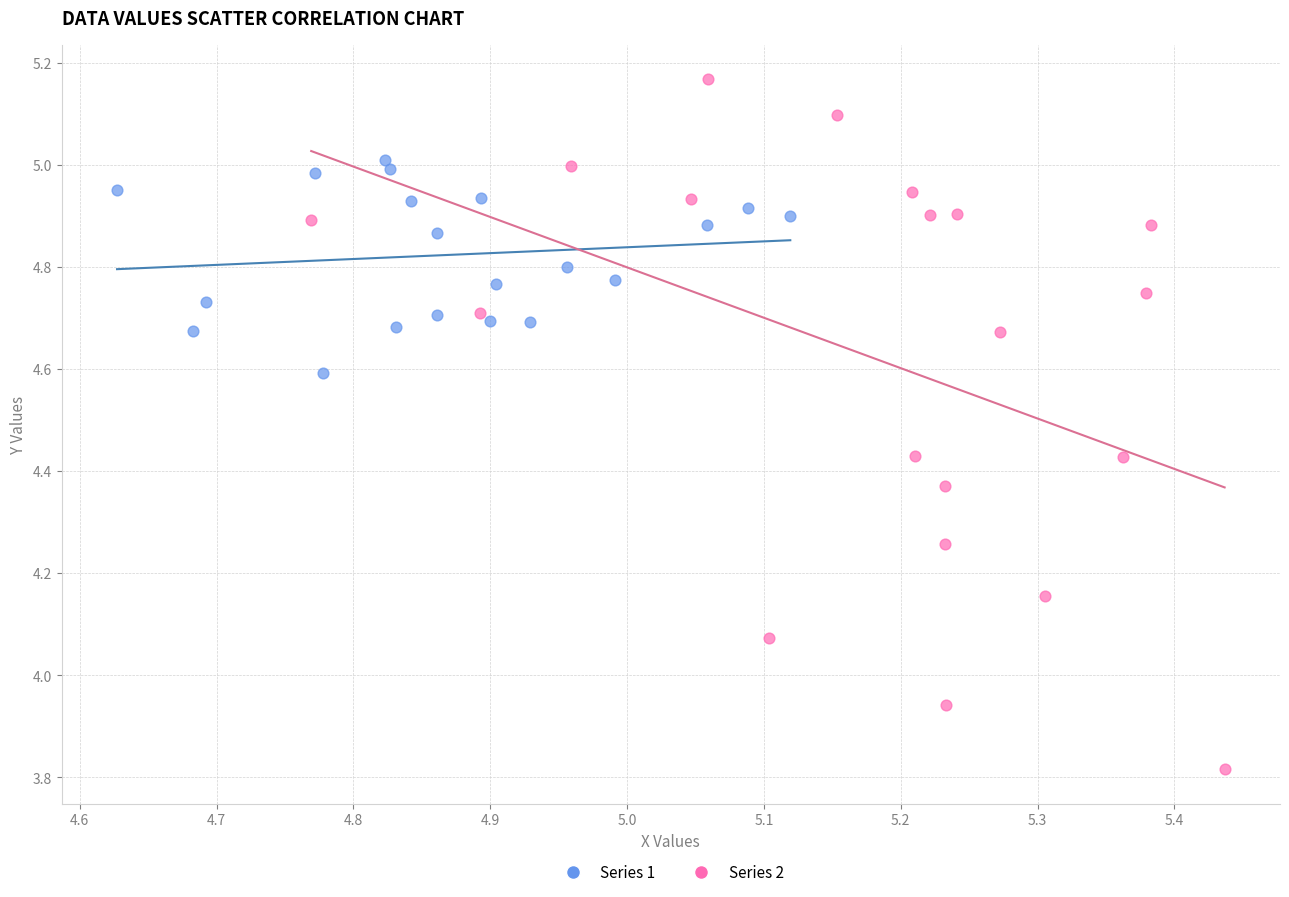

Which series has the widest spread of Y values?

Series 2